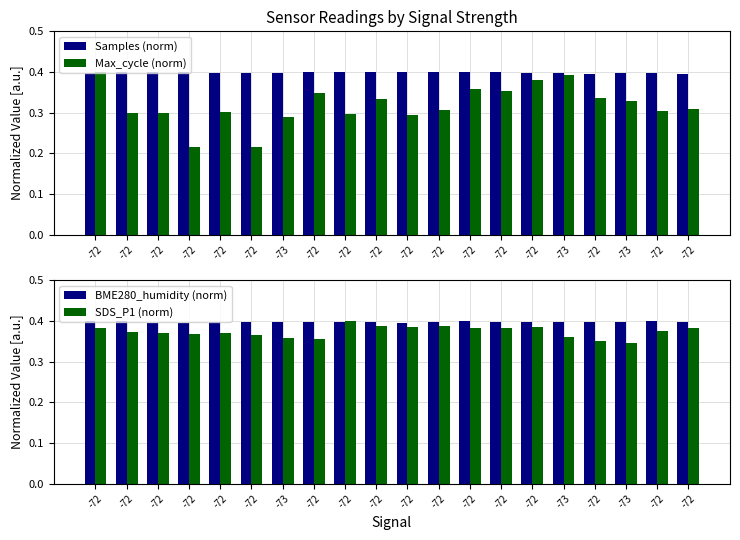

What is the label of the 12th bar from the left?

-72